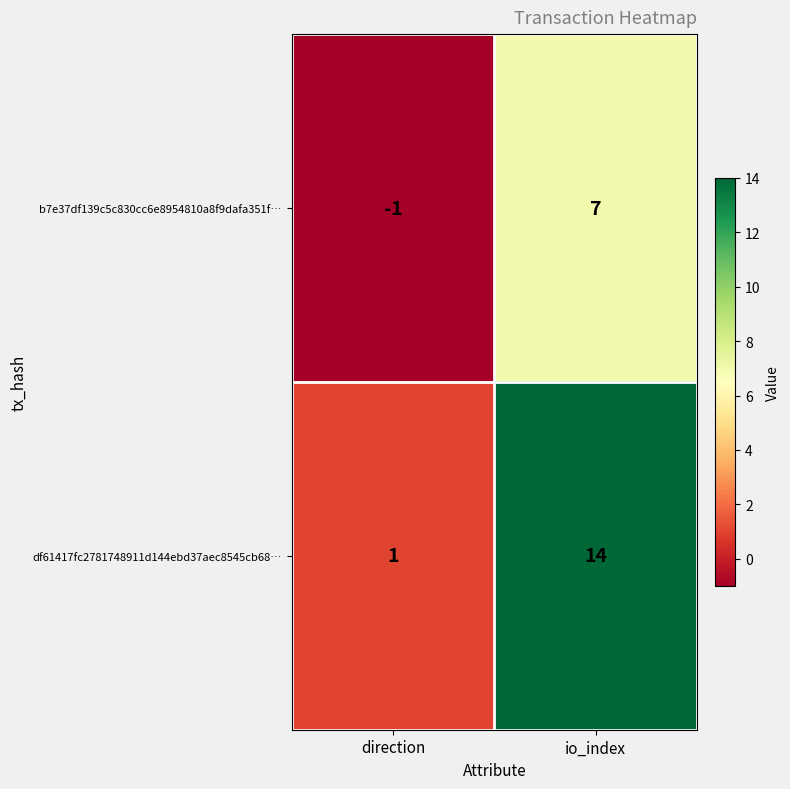

Which category has the highest value in the df61417fc2781748911d144ebd37aec8545cb68… series?

io_index